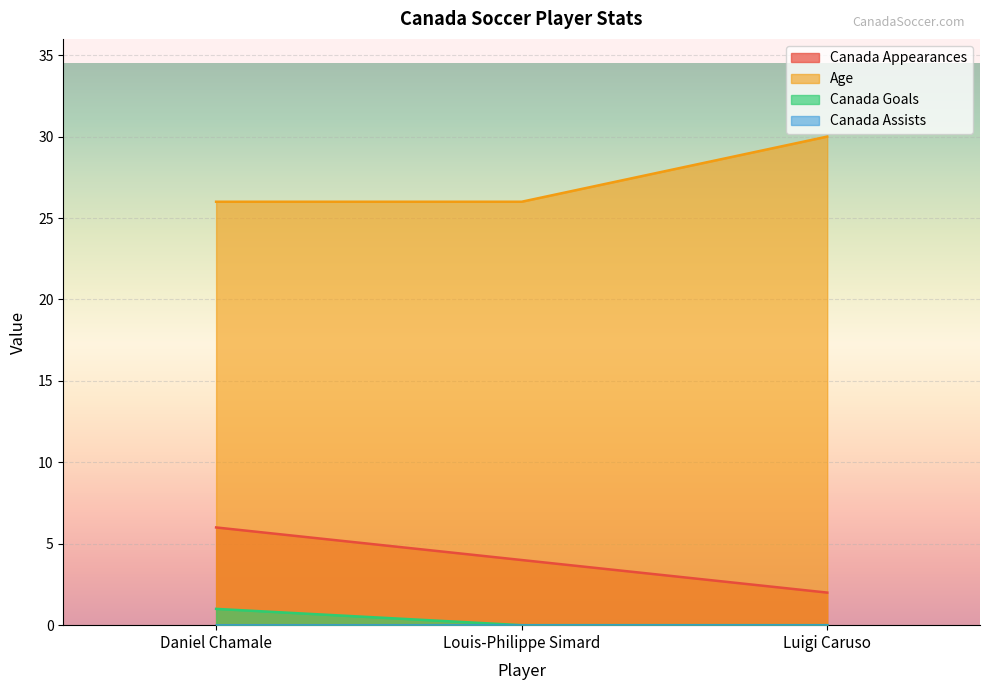

At which label does Canada Goals reach its minimum?

Louis-Philippe Simard